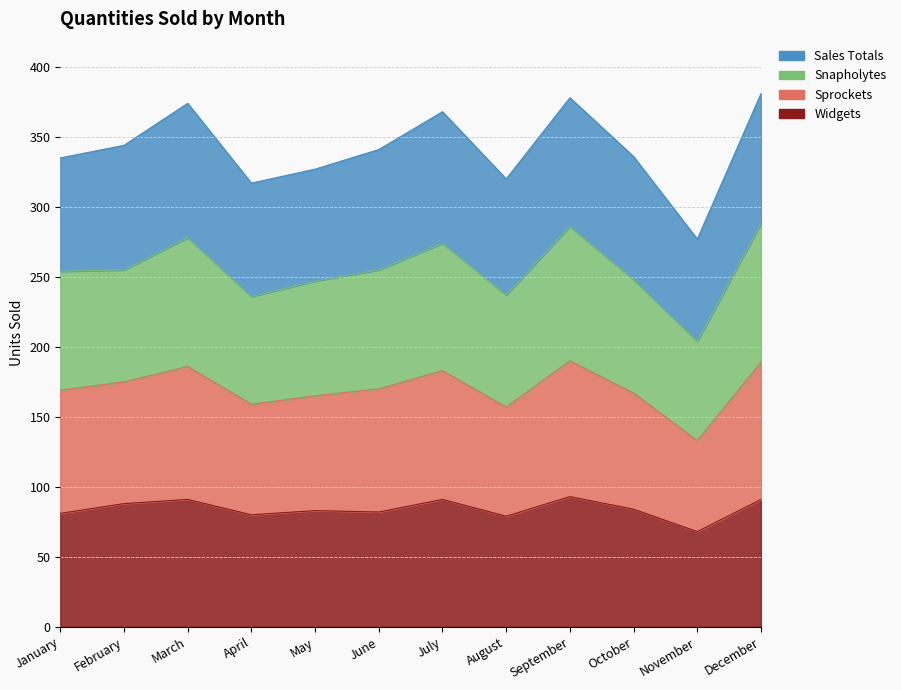

Which series changed the most between February and June?

Widgets